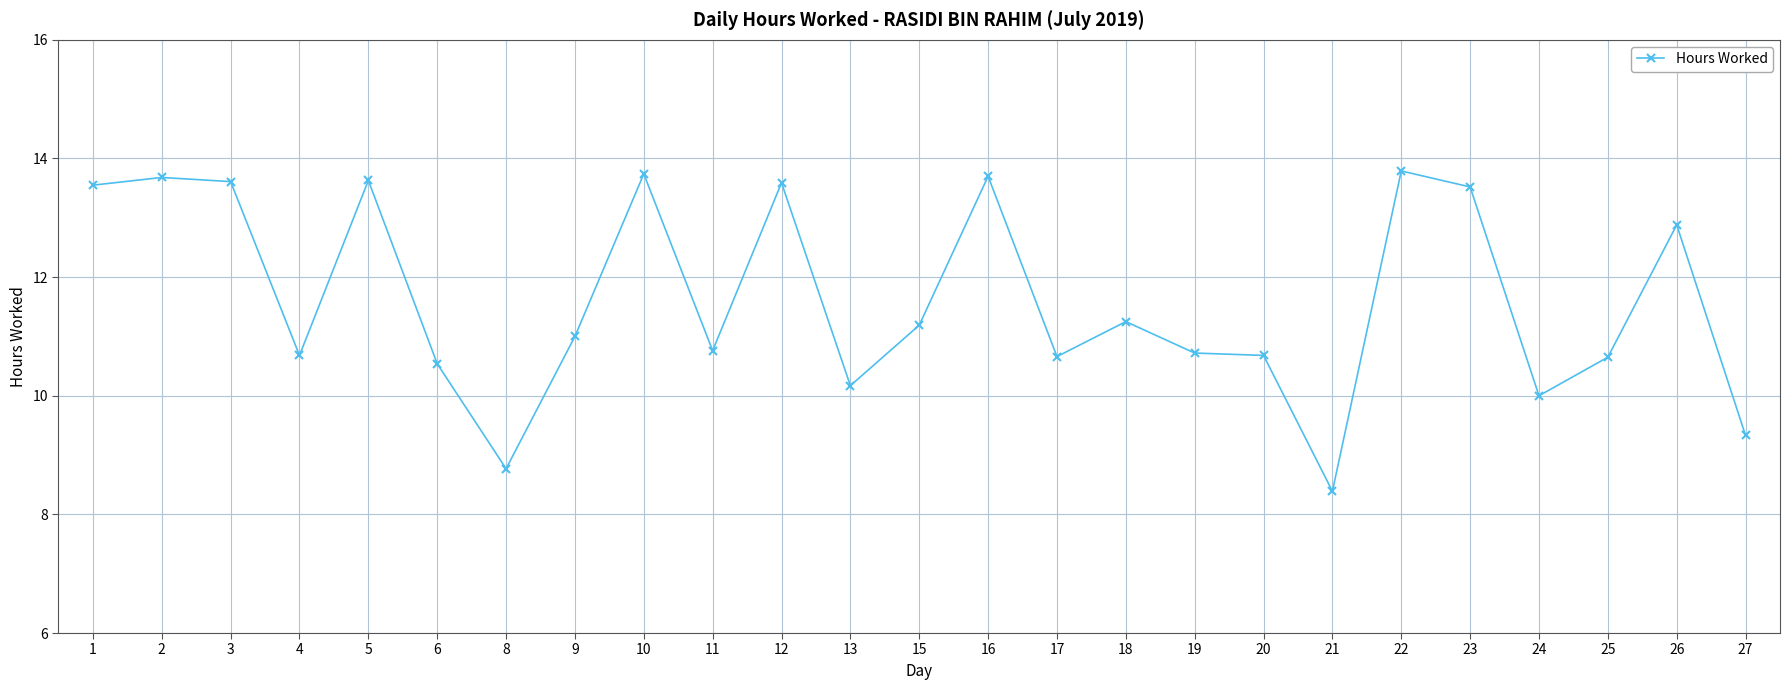

At which category does the chart reach its minimum across all series?

21